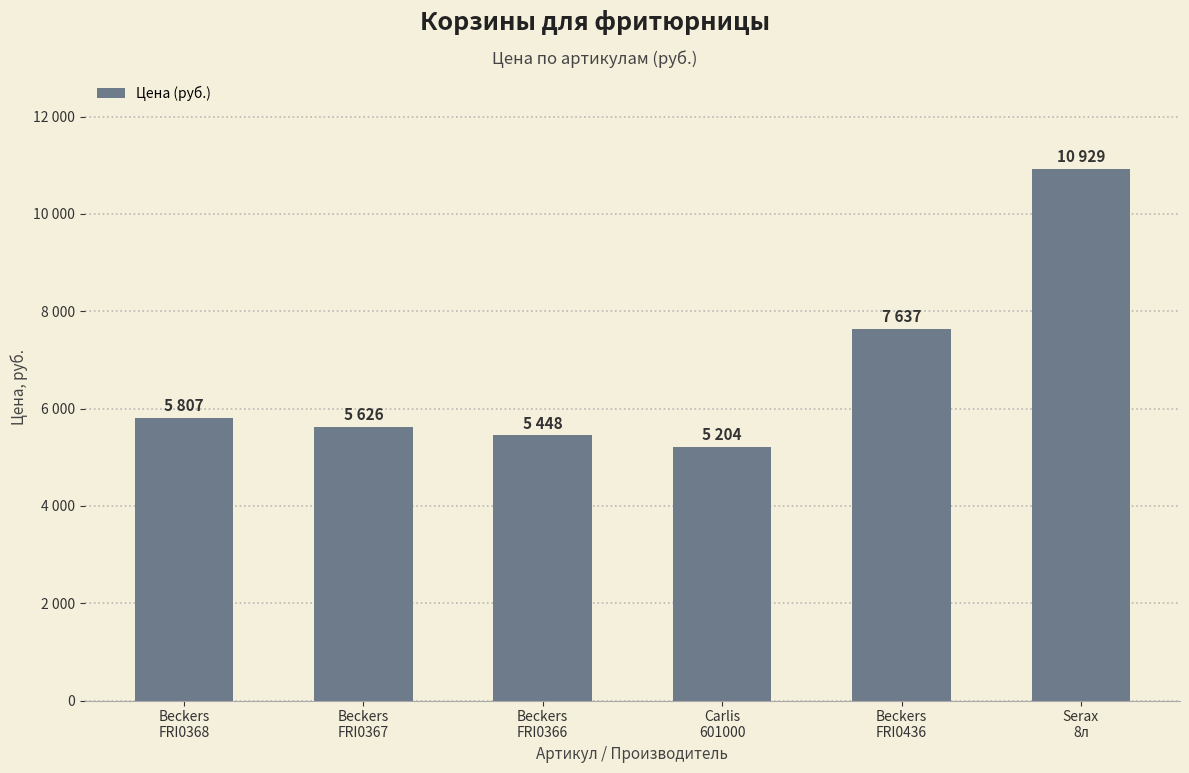

Does the chart contain stacked bars?

No